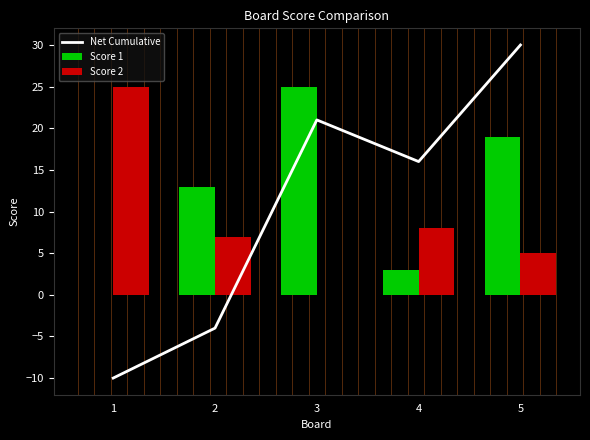

Rank the series by their average value, from highest to lowest.

Score 1, Net Cumulative, Score 2